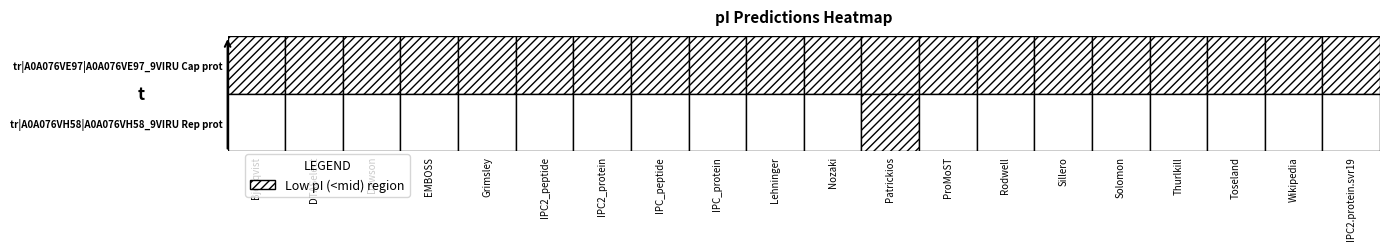

What is the difference between the tr|A0A076VE97|A0A076VE97_9VIRU Cap prot values at Grimsley and ProMoST?

0.4